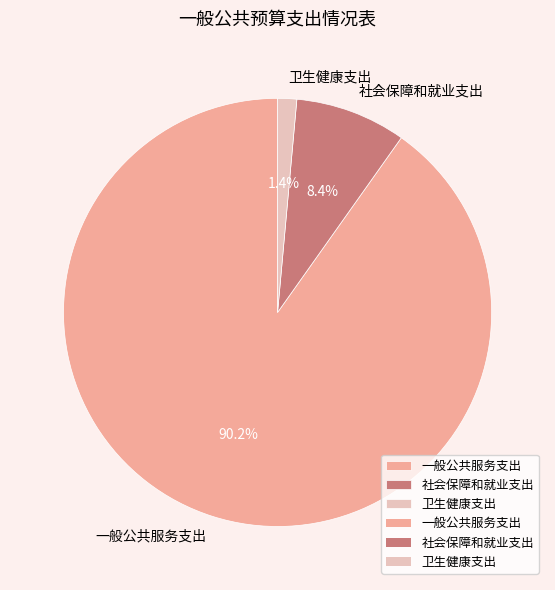

Rank the categories by value from lowest to highest.

卫生健康支出, 社会保障和就业支出, 一般公共服务支出